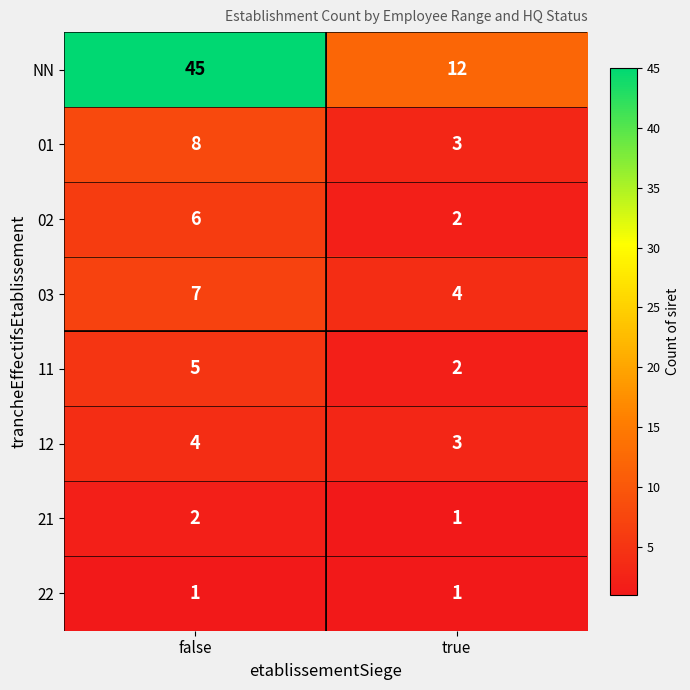

The value of 21 at false is 3. True or false?

False